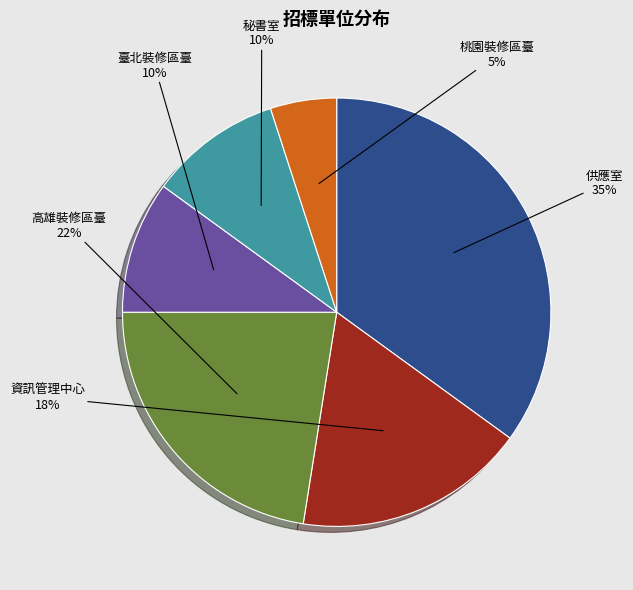

Does 高雄裝修區臺 account for over 50% of the chart?

No